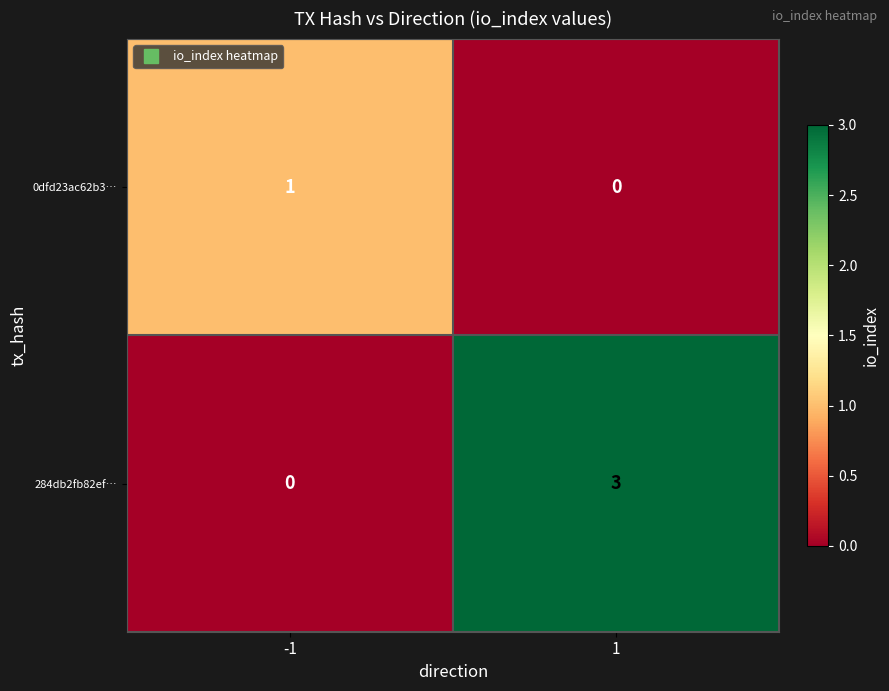

What is the total value across all series at 1?

3